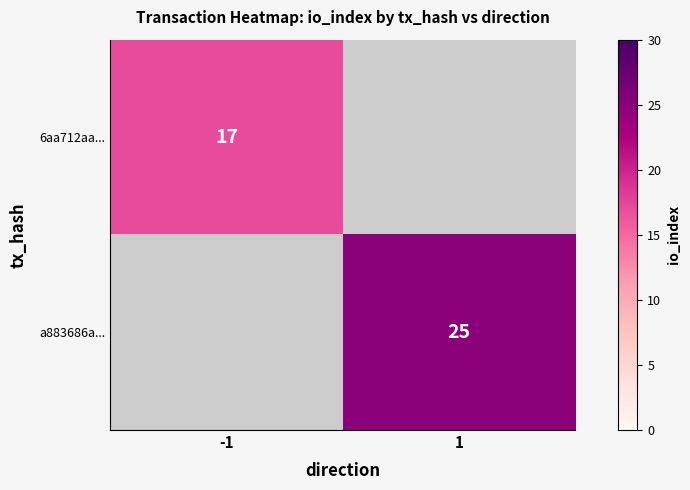

The value of 6aa712aa... at -1 is 30. True or false?

False